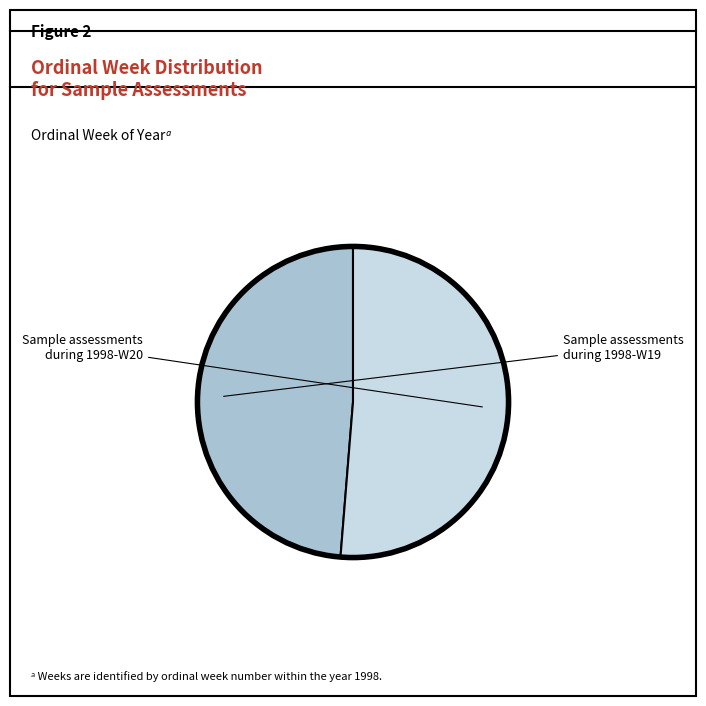

Is there a majority slice in this chart?

Yes